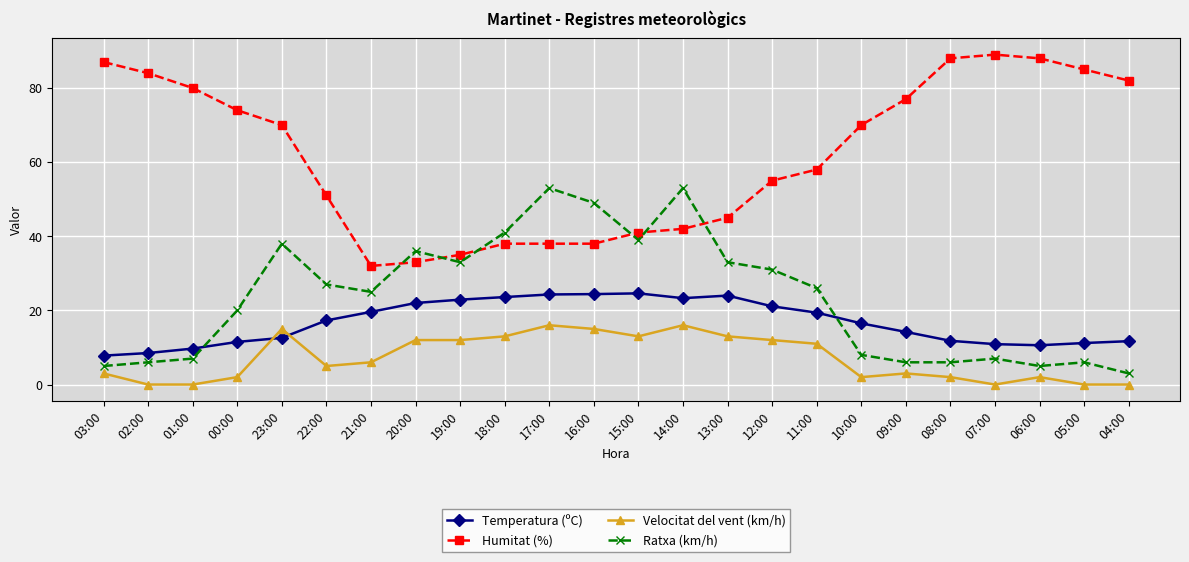

What is the difference between the Temperatura (ºC) values at 17:00 and 12:00?

3.2